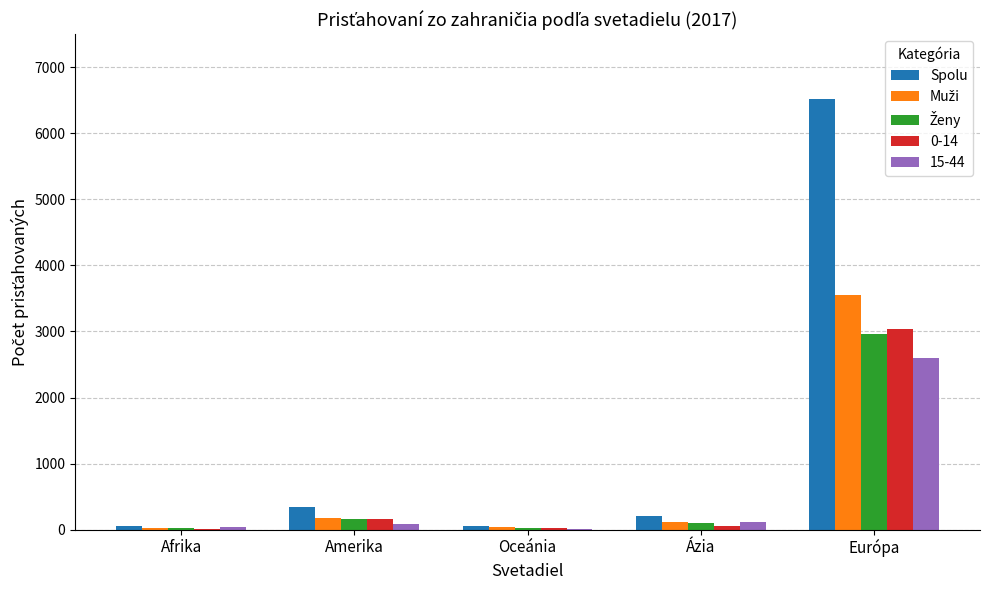

What is the greatest value displayed?

6522